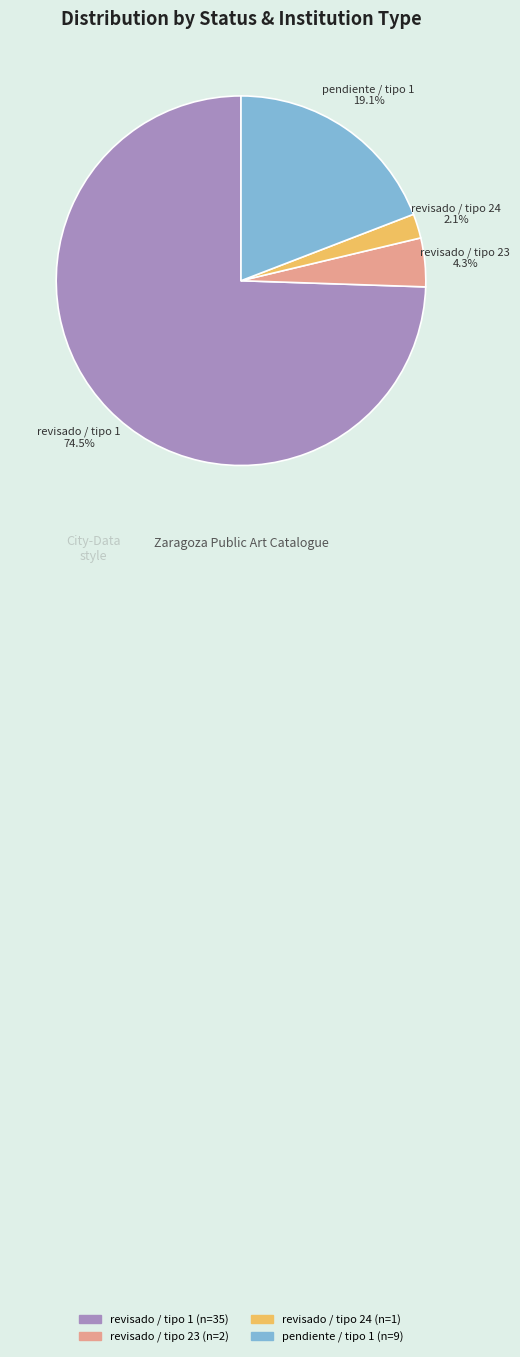

How many segments does this pie chart have?

4